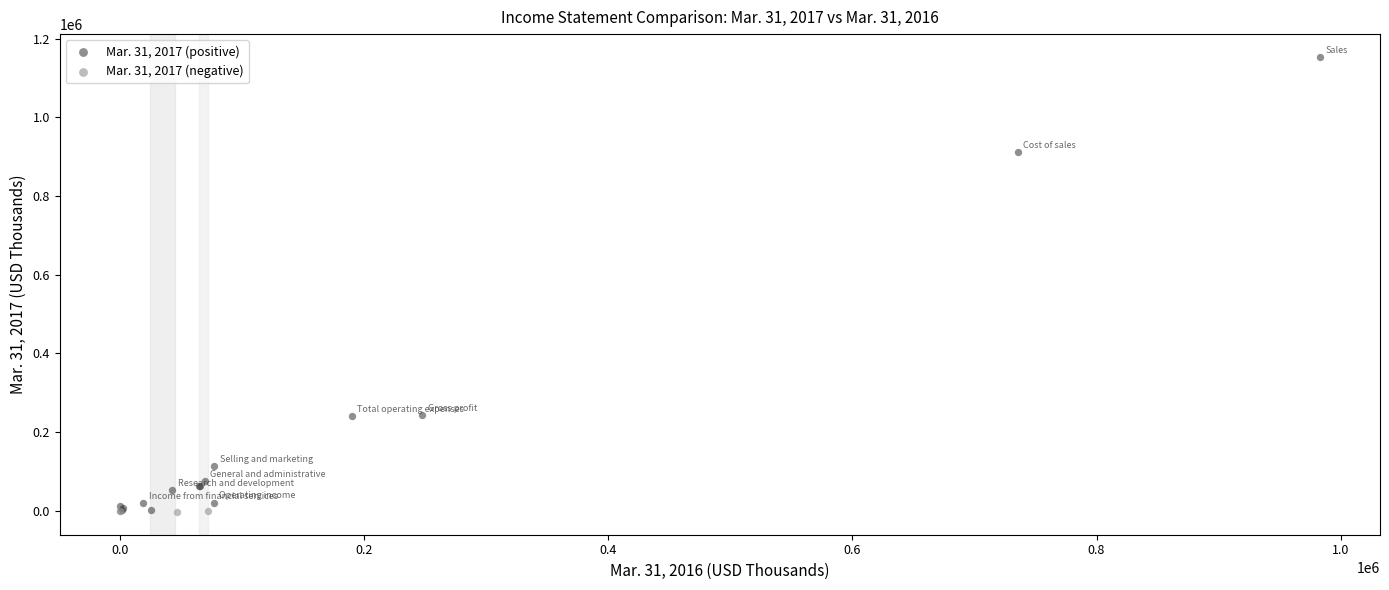

What are all the series names shown in the legend?

Mar. 31, 2017 (positive), Mar. 31, 2017 (negative)